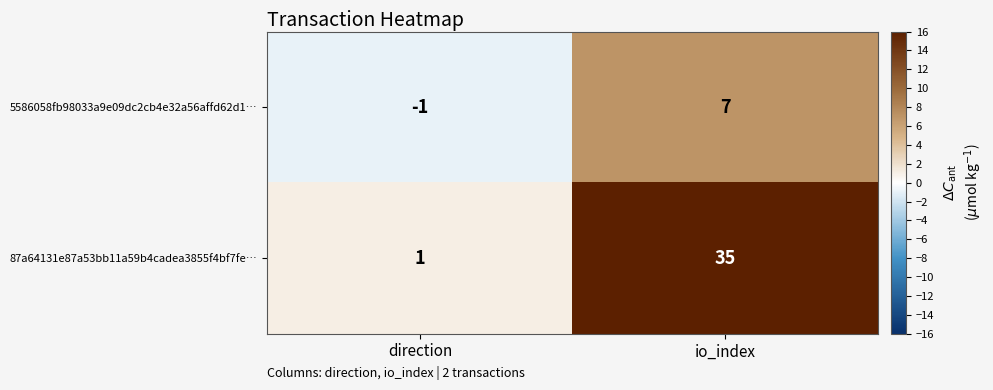

At which label is 87a64131e87a53bb11a59b4cadea3855f4bf7fe… closest to 18?

direction